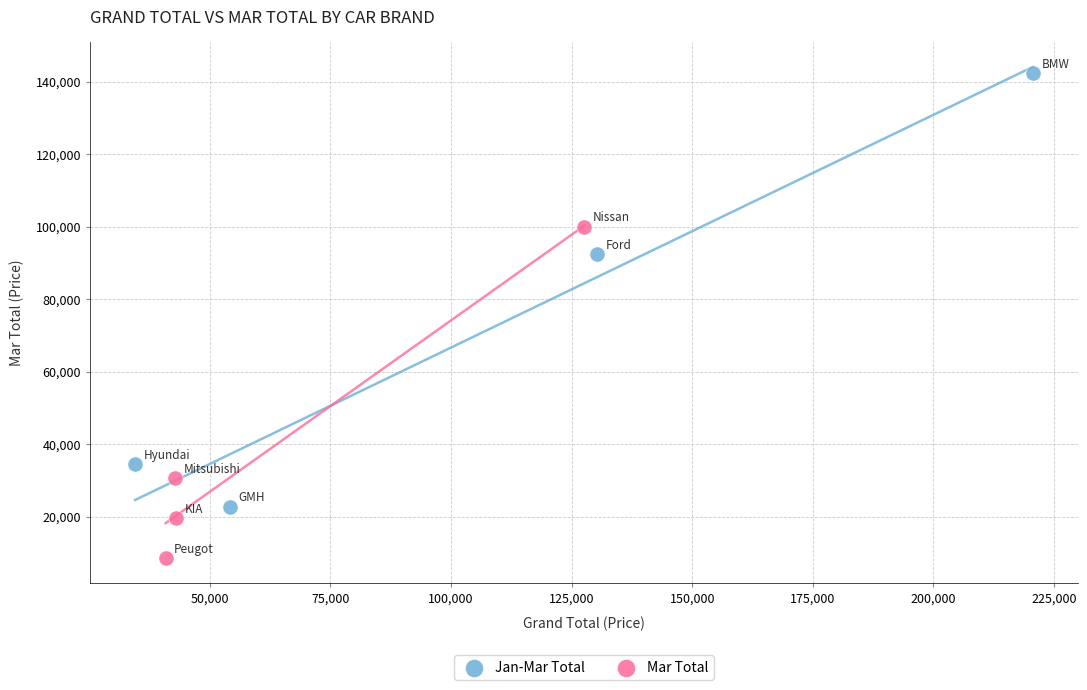

Which series contains the highest Y value?

Jan-Mar Total